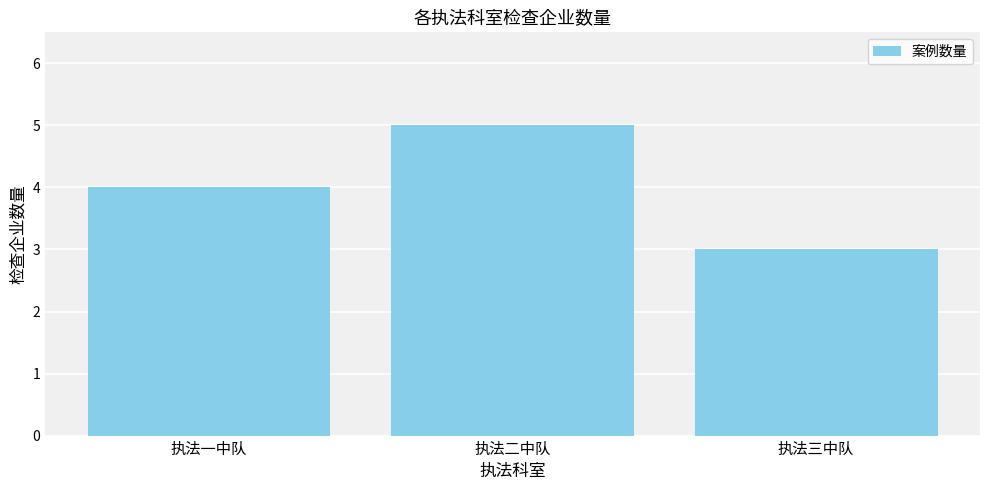

The value at 执法三中队 is 5. True or false?

False